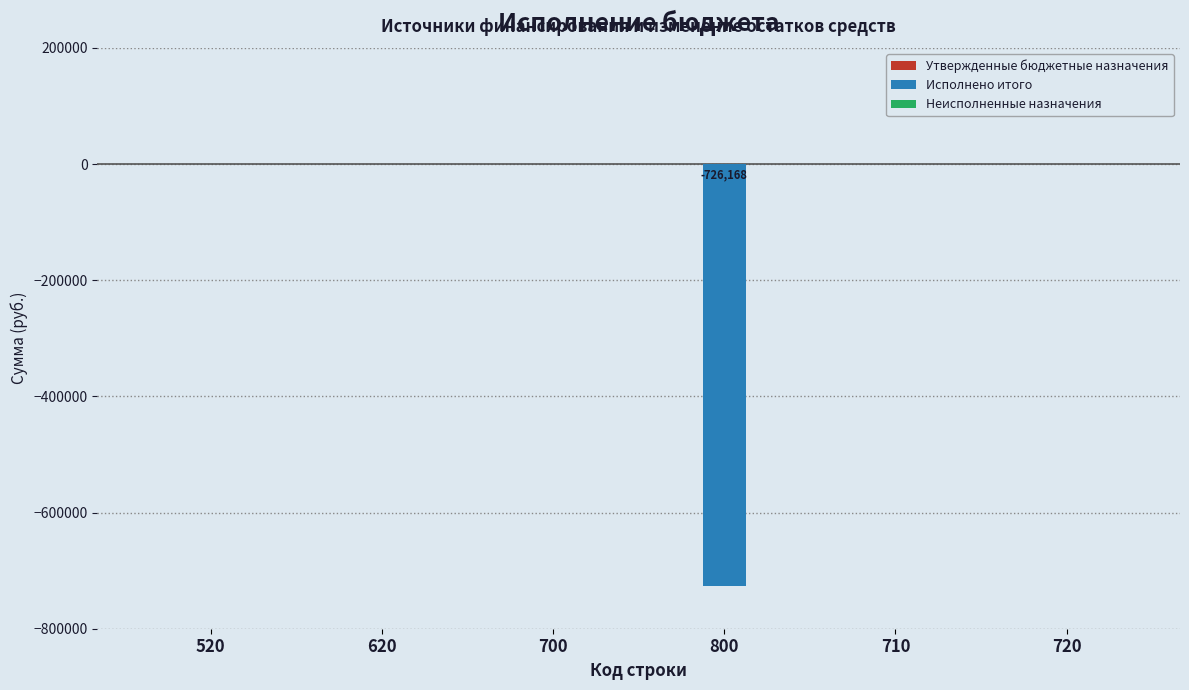

The value at 520 is 0.0. True or false?

True